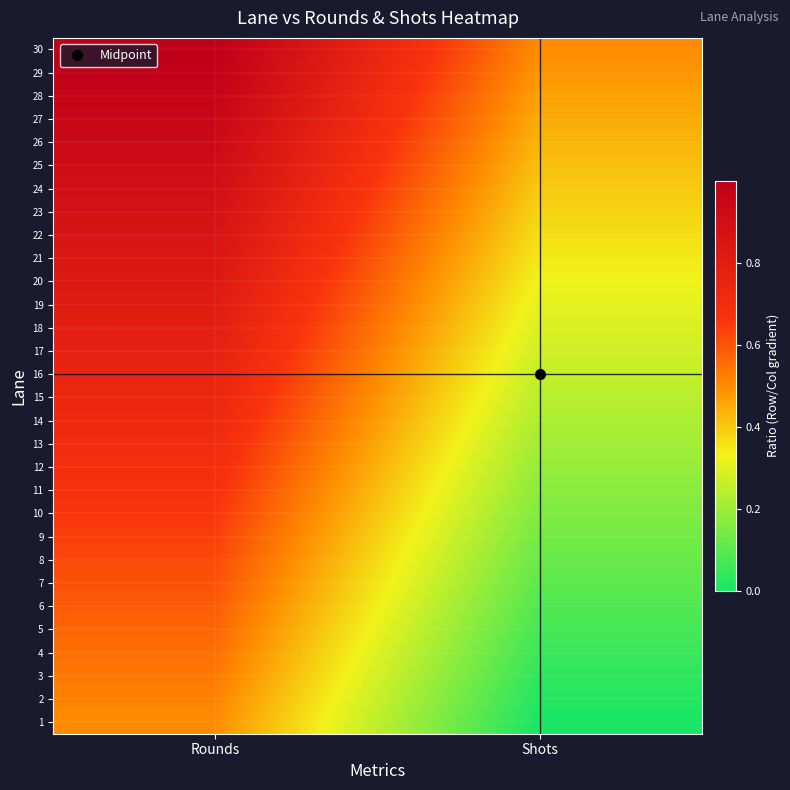

Reading left to right, extract all data points from this chart.

1: Rounds=0.5	Shots=0.0
2: Rounds=0.5	Shots=0.0
3: Rounds=0.5	Shots=0.0
4: Rounds=0.6	Shots=0.1
5: Rounds=0.6	Shots=0.1
6: Rounds=0.6	Shots=0.1
7: Rounds=0.6	Shots=0.1
8: Rounds=0.6	Shots=0.1
9: Rounds=0.6	Shots=0.1
10: Rounds=0.7	Shots=0.2
11: Rounds=0.7	Shots=0.2
12: Rounds=0.7	Shots=0.2
13: Rounds=0.7	Shots=0.2
14: Rounds=0.7	Shots=0.2
15: Rounds=0.7	Shots=0.2
16: Rounds=0.8	Shots=0.3
17: Rounds=0.8	Shots=0.3
18: Rounds=0.8	Shots=0.3
19: Rounds=0.8	Shots=0.3
20: Rounds=0.8	Shots=0.3
21: Rounds=0.8	Shots=0.3
22: Rounds=0.9	Shots=0.4
23: Rounds=0.9	Shots=0.4
24: Rounds=0.9	Shots=0.4
25: Rounds=0.9	Shots=0.4
26: Rounds=0.9	Shots=0.4
27: Rounds=0.9	Shots=0.4
28: Rounds=1.0	Shots=0.5
29: Rounds=1.0	Shots=0.5
30: Rounds=1.0	Shots=0.5